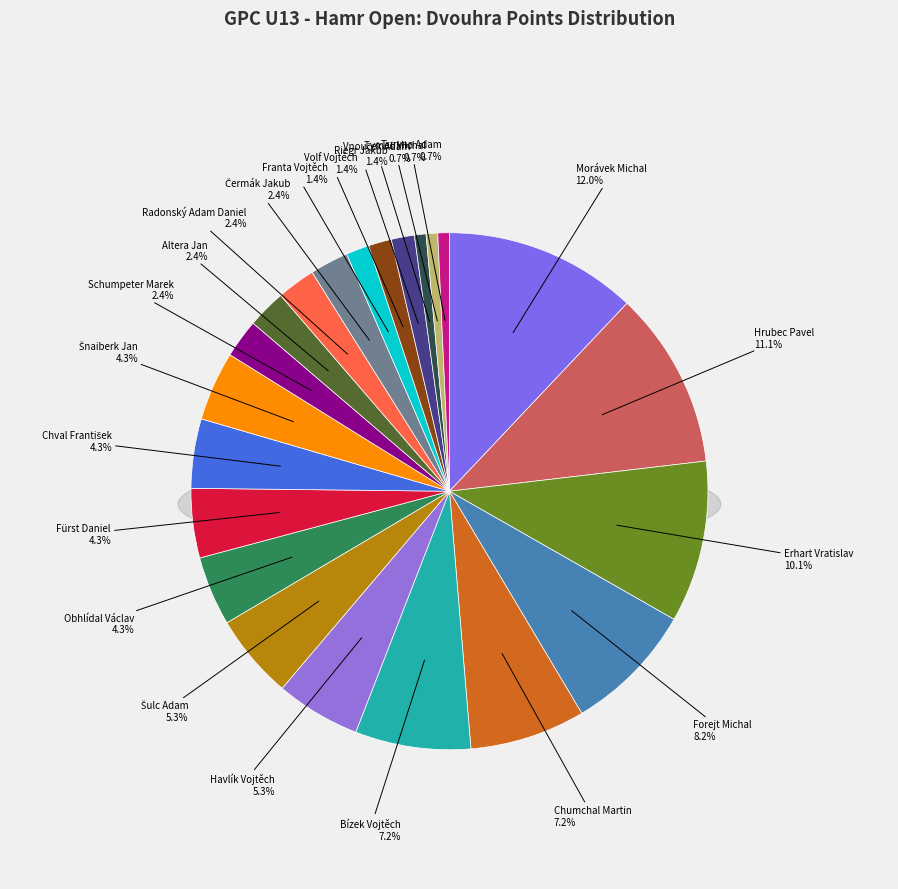

Does Tymeš Michal account for over 50% of the chart?

No